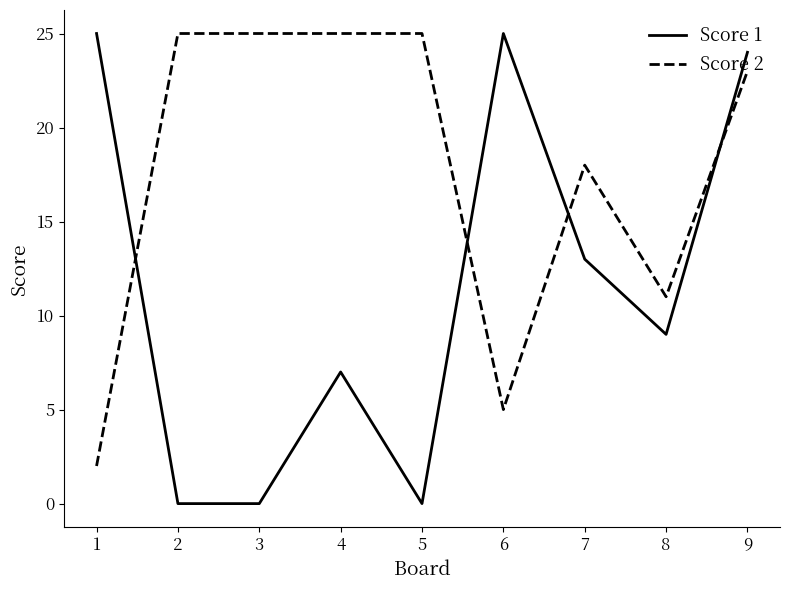

Which series has the largest range (max minus min)?

Score 1